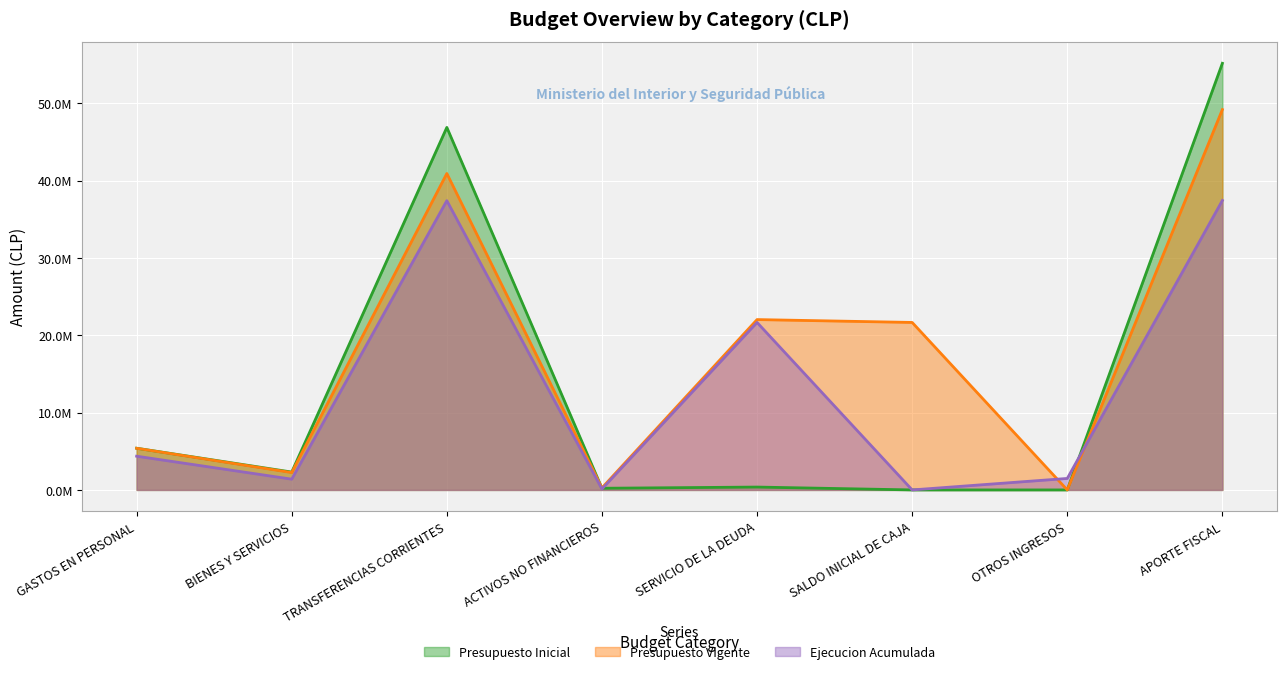

The Ejecucion Acumulada series shows 2106720 at BIENES Y SERVICIOS. True or false?

False